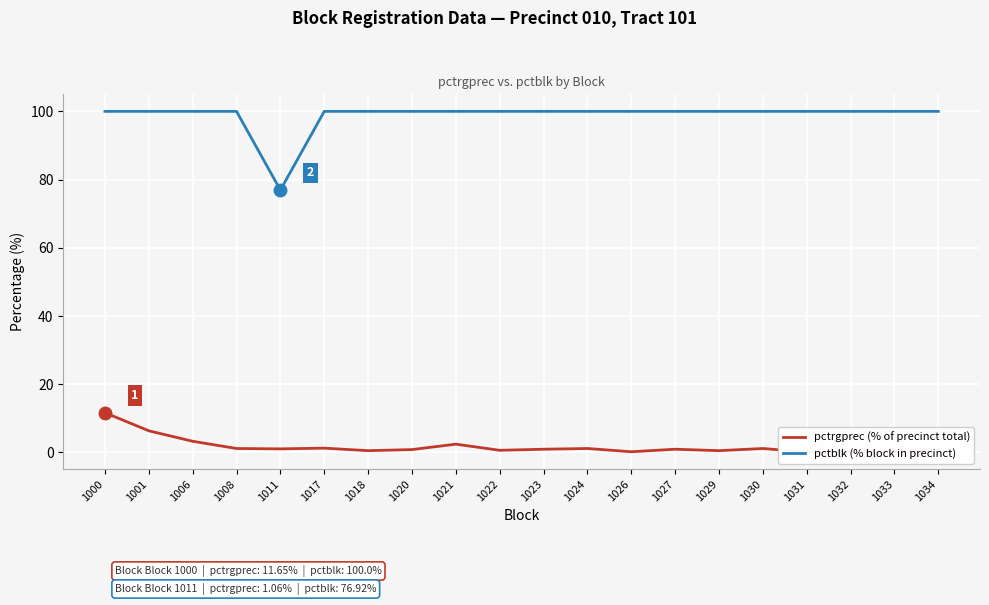

True or false: pctrgprec (% of precinct total) and pctblk (% block in precinct) cross at least once.

False